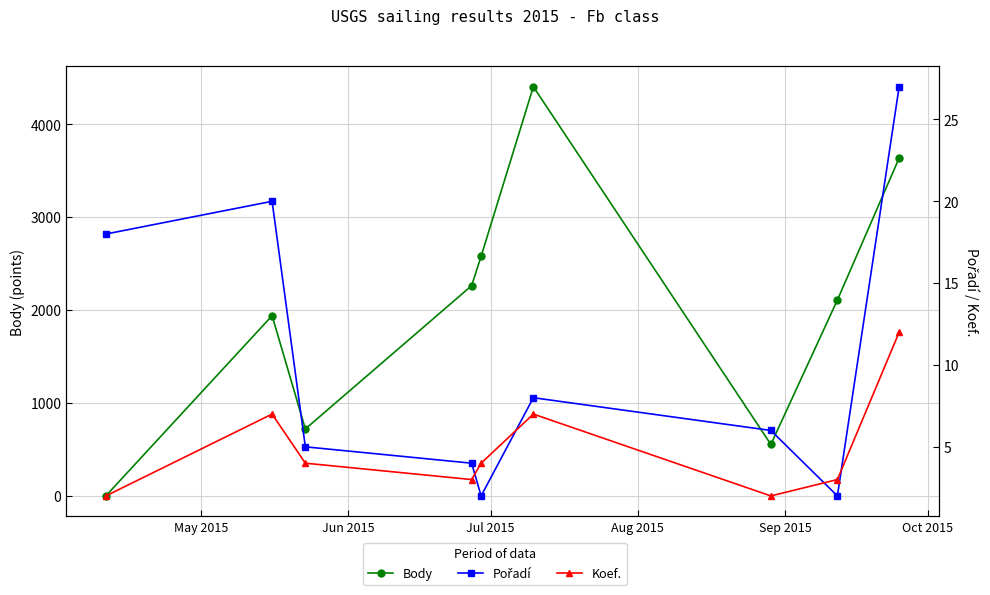

What is the sum of all Koef. values?

44